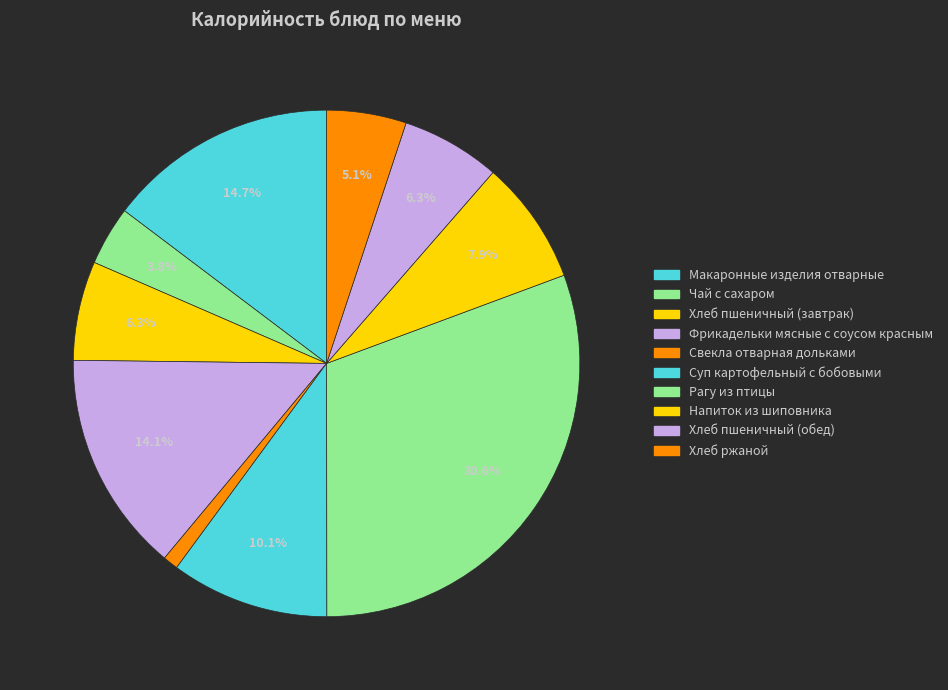

Does any single category account for the majority?

No